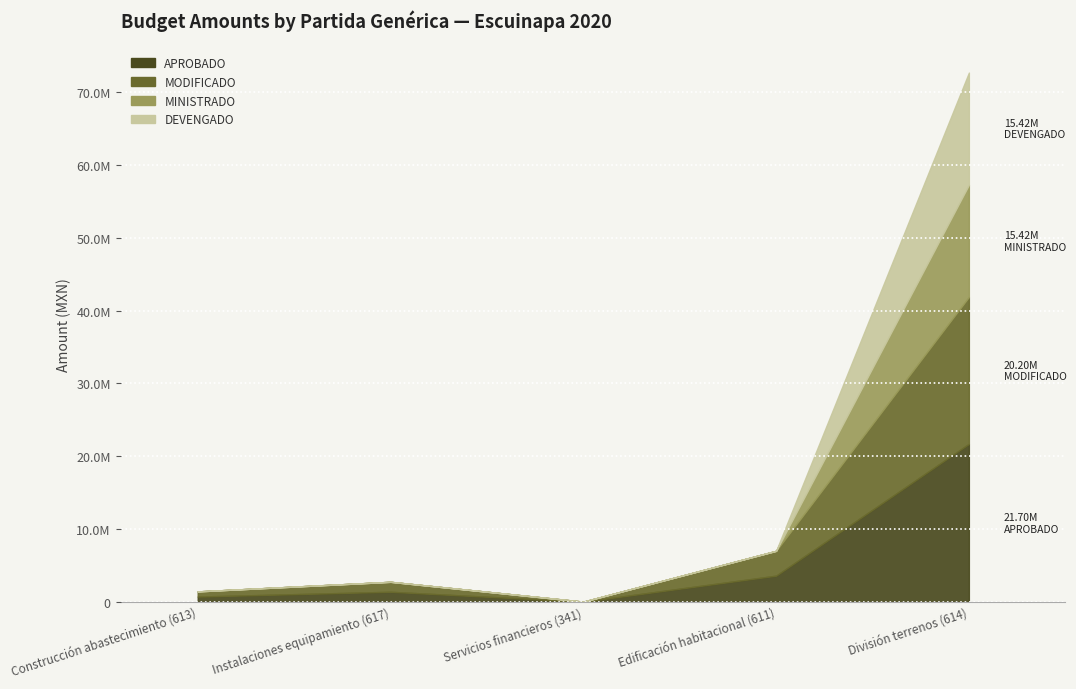

Read the MODIFICADO value at División terrenos (614), to the nearest 50.

20195050